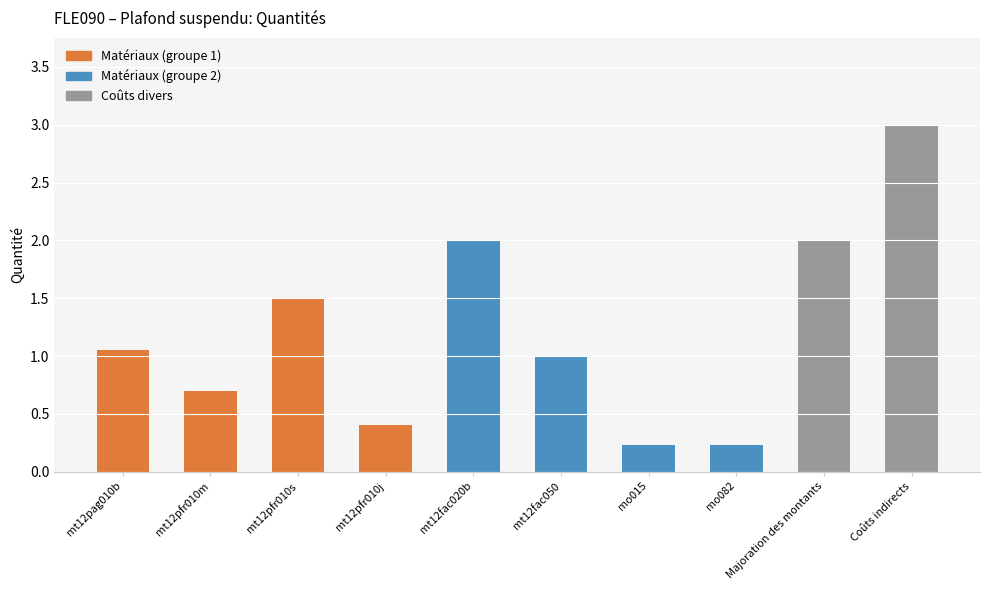

What is the change in value from mo015 to Majoration des montants?

+1.8